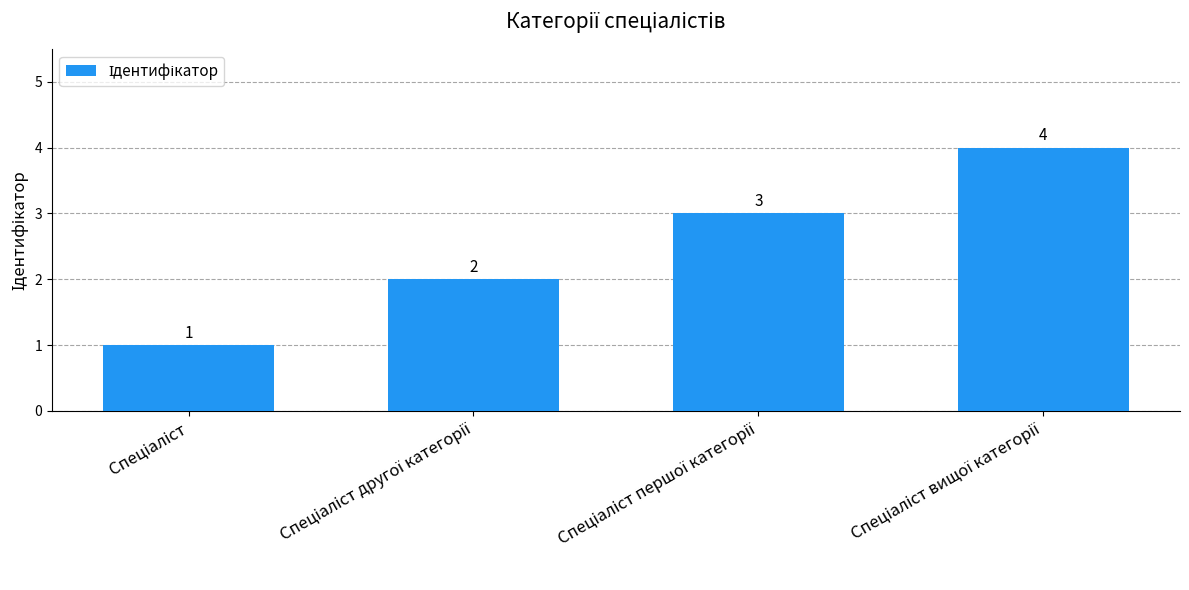

What is the value of the 2nd bar from the left?

2